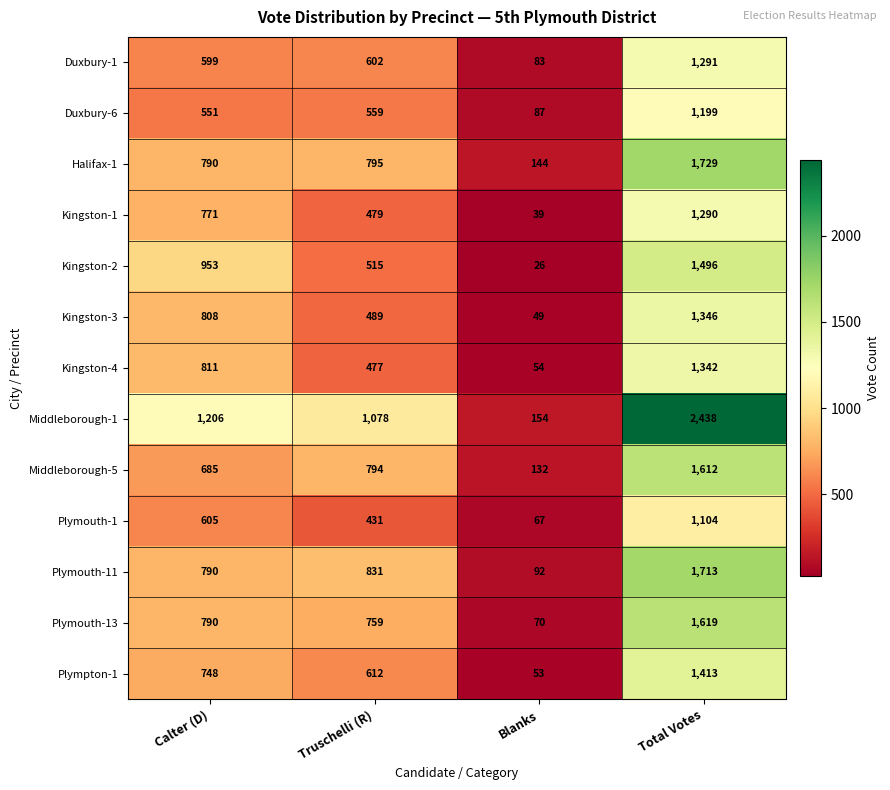

What is the difference between the maximum and minimum values in the Kingston-3 series?

1297